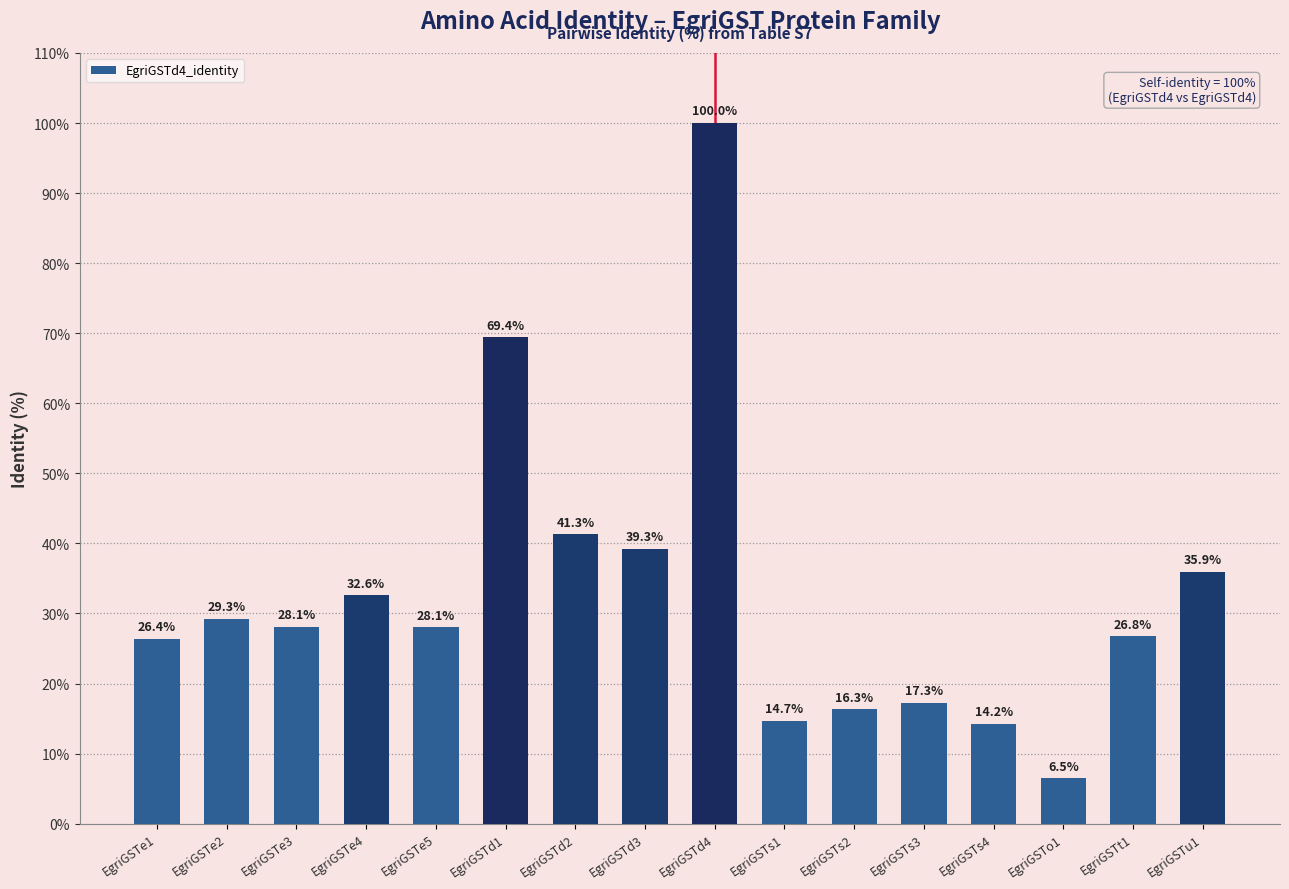

What position from the right is EgriGSTe1?

16